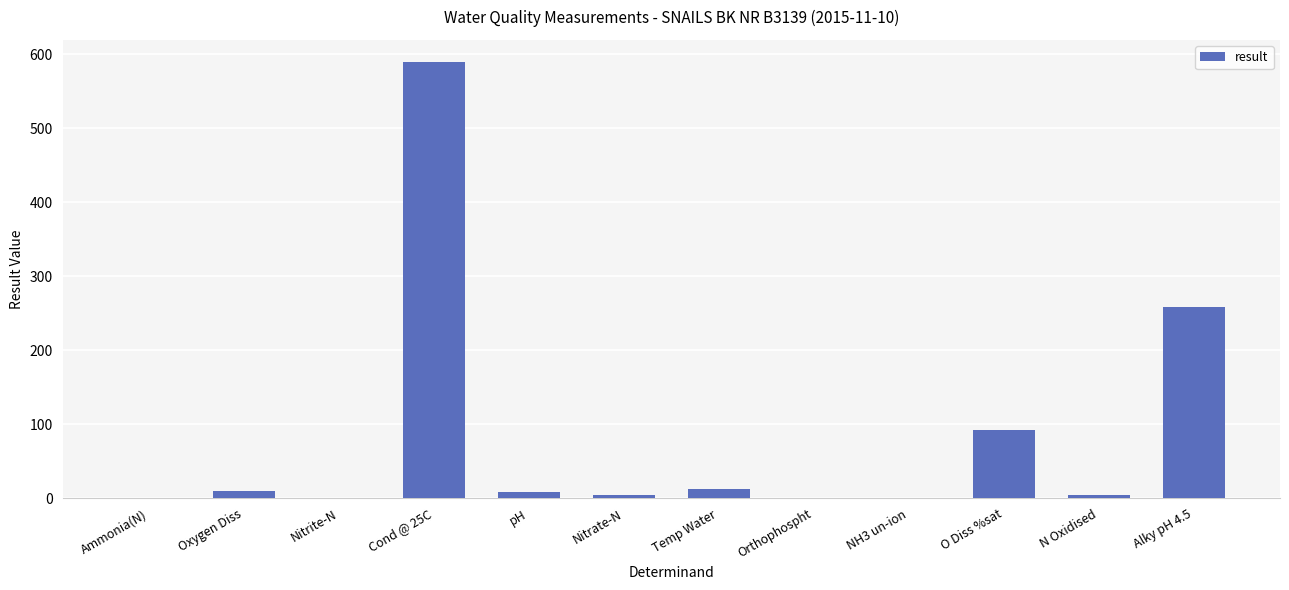

Between Ammonia(N) and O Diss %sat, which is larger?

O Diss %sat